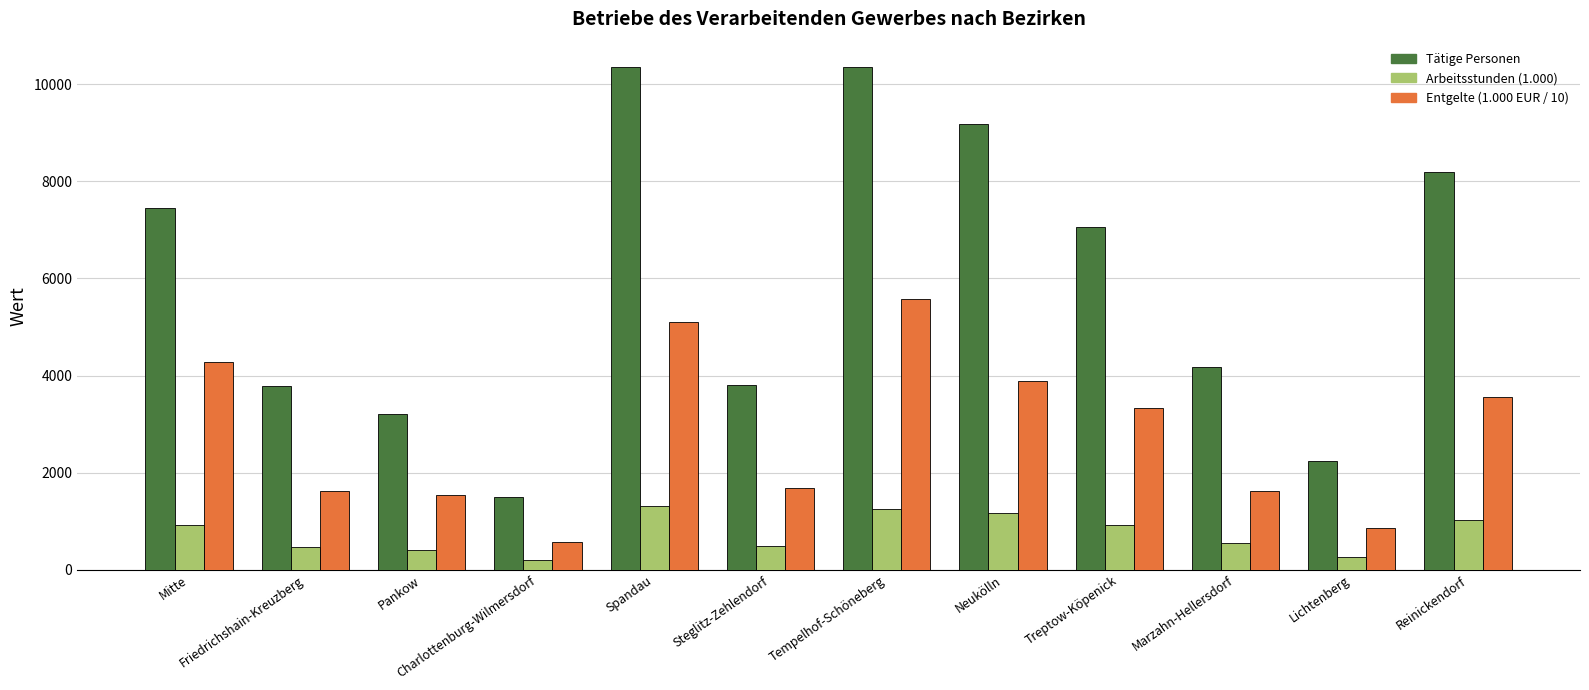

Does the chart contain stacked bars?

No